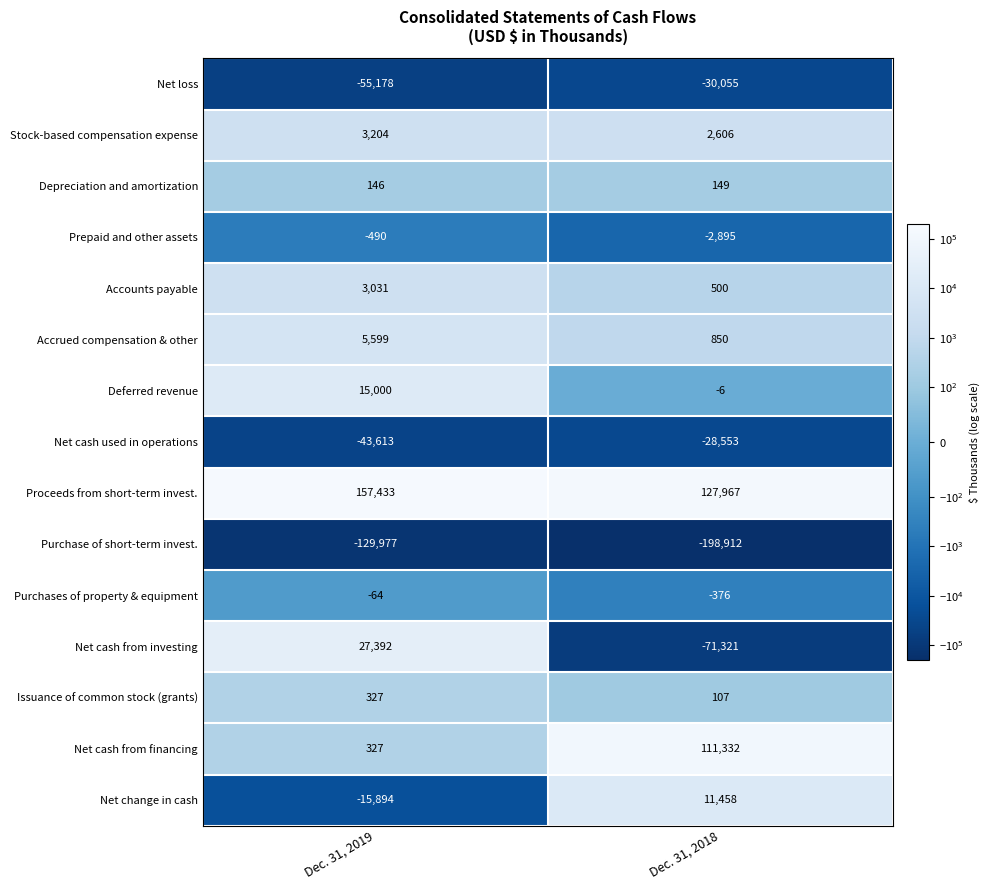

What is the greatest value displayed?

157433